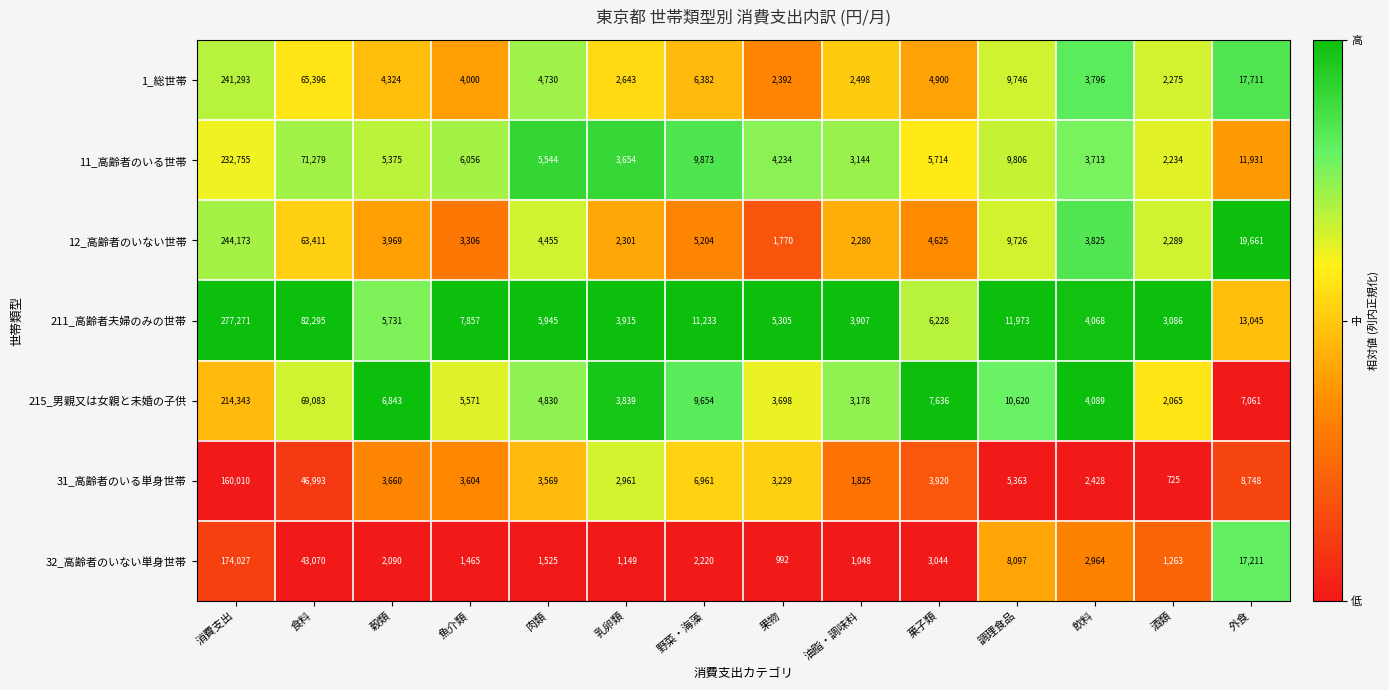

How many distinct data groups are displayed?

7